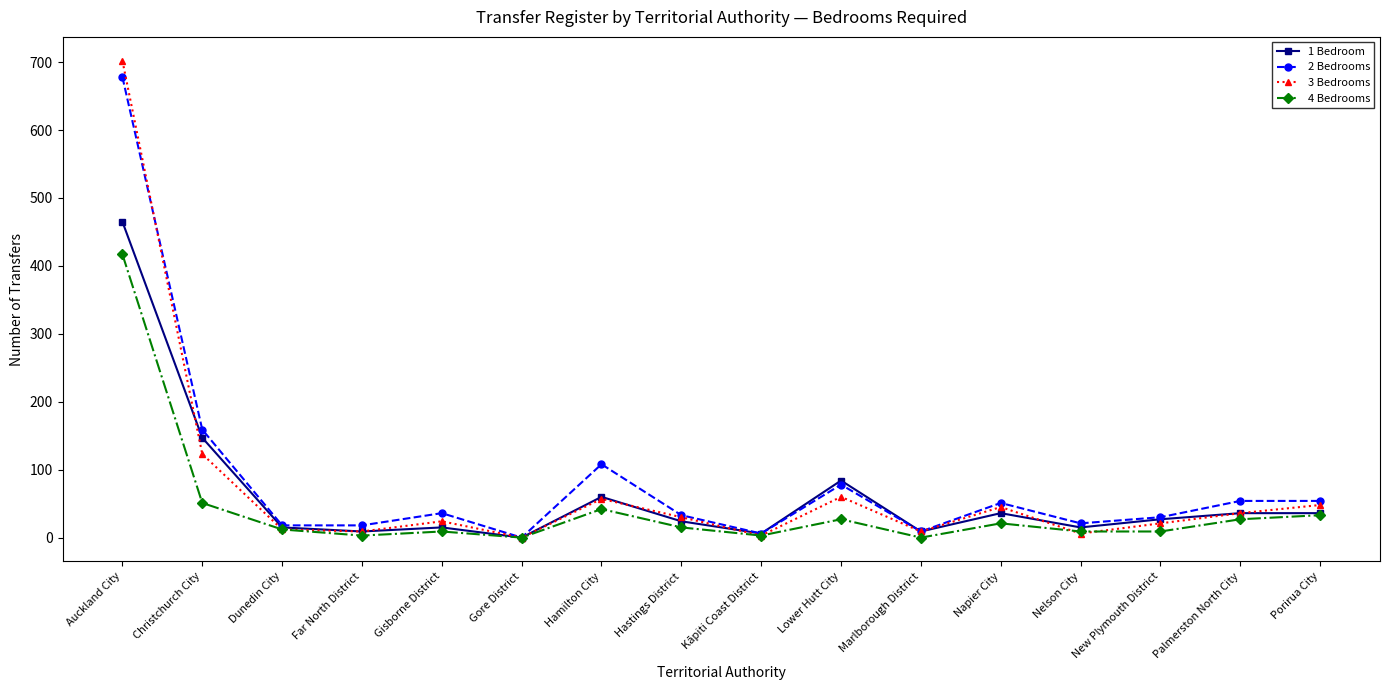

True or false: 4 Bedrooms has more than 0 points higher than both neighbors.

True